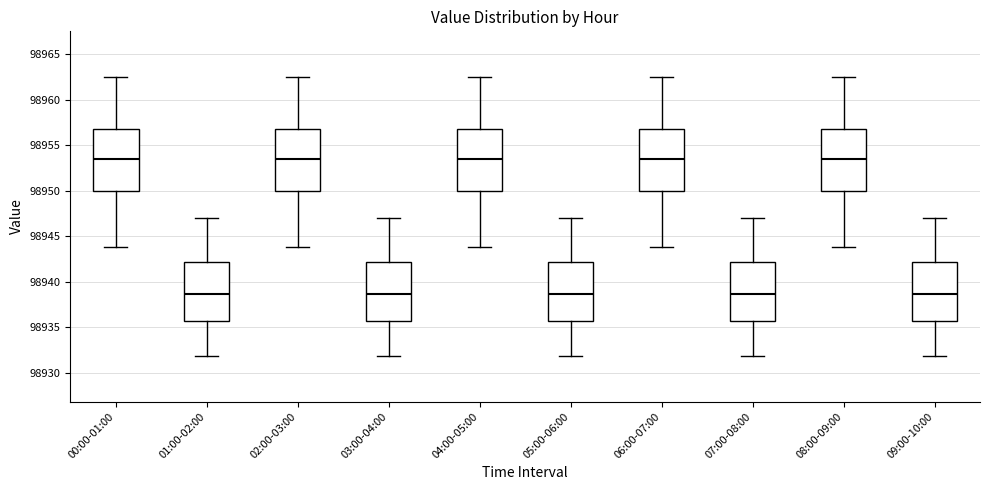

Reading left to right, read every box against the y-axis: the position of its median line, the range the box covers, and the ends of its whiskers. The values are not printed on the chart, so give them approximately, as read against the axis.

00:00-01:00: median 98953.5, box 98950.0 to 98956.5, whiskers 98944.0 to 98962.5
01:00-02:00: median 98938.5, box 98935.5 to 98942.0, whiskers 98932.0 to 98947.0
02:00-03:00: median 98953.5, box 98950.0 to 98956.5, whiskers 98944.0 to 98962.5
03:00-04:00: median 98938.5, box 98935.5 to 98942.0, whiskers 98932.0 to 98947.0
04:00-05:00: median 98953.5, box 98950.0 to 98956.5, whiskers 98944.0 to 98962.5
05:00-06:00: median 98938.5, box 98935.5 to 98942.0, whiskers 98932.0 to 98947.0
06:00-07:00: median 98953.5, box 98950.0 to 98956.5, whiskers 98944.0 to 98962.5
07:00-08:00: median 98938.5, box 98935.5 to 98942.0, whiskers 98932.0 to 98947.0
08:00-09:00: median 98953.5, box 98950.0 to 98956.5, whiskers 98944.0 to 98962.5
09:00-10:00: median 98938.5, box 98935.5 to 98942.0, whiskers 98932.0 to 98947.0